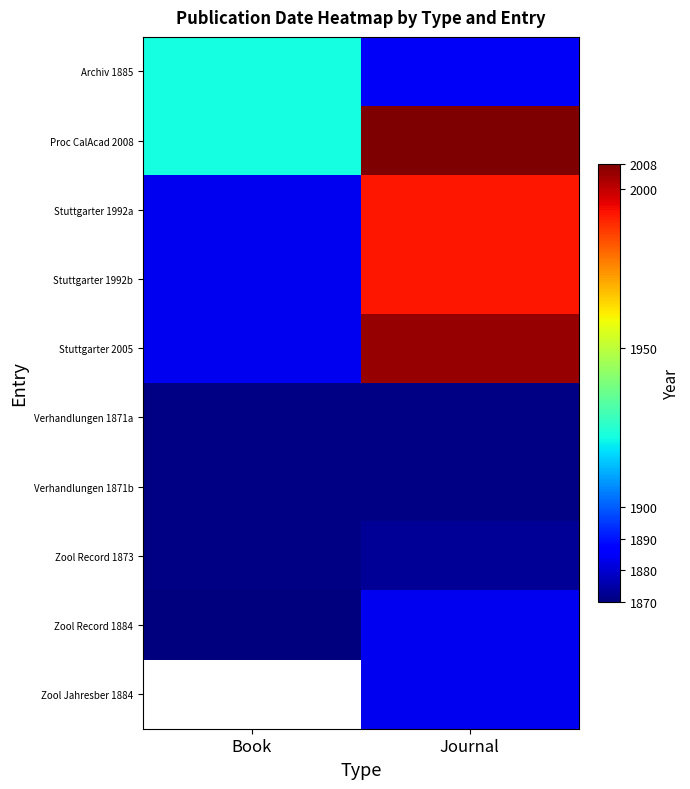

What is the total value across all series at Journal?

19265.0